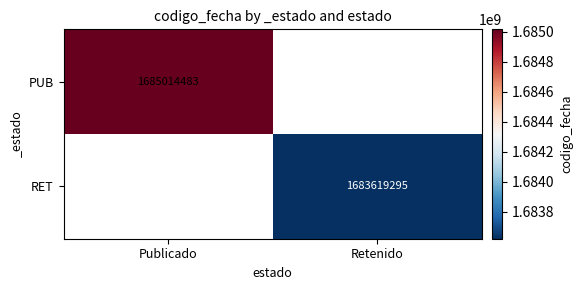

The value of PUB at Publicado is 1685014483. True or false?

True